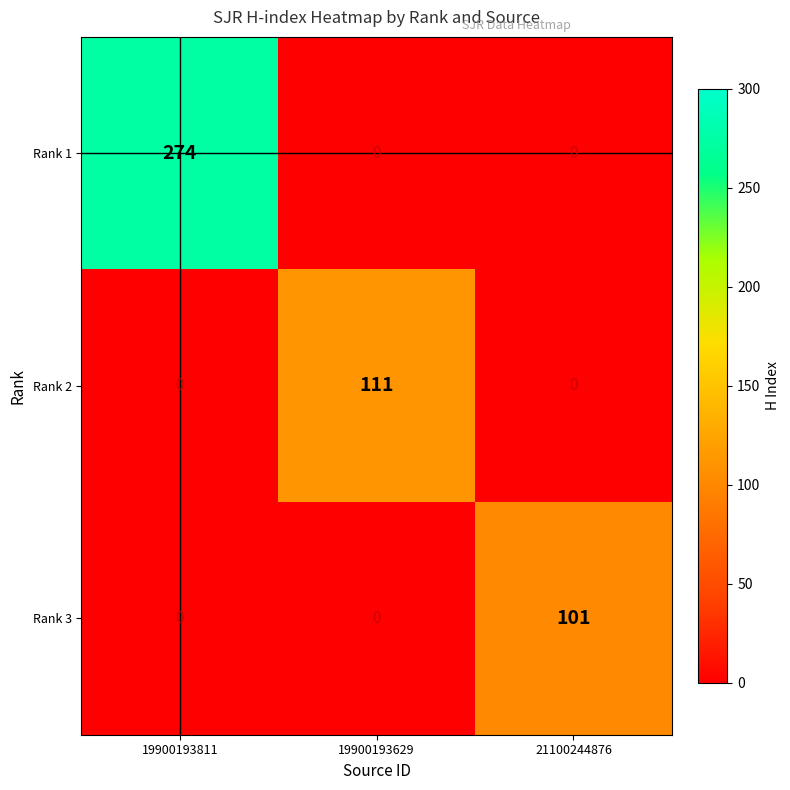

Which series changed the most between 19900193811 and 21100244876?

Rank 1